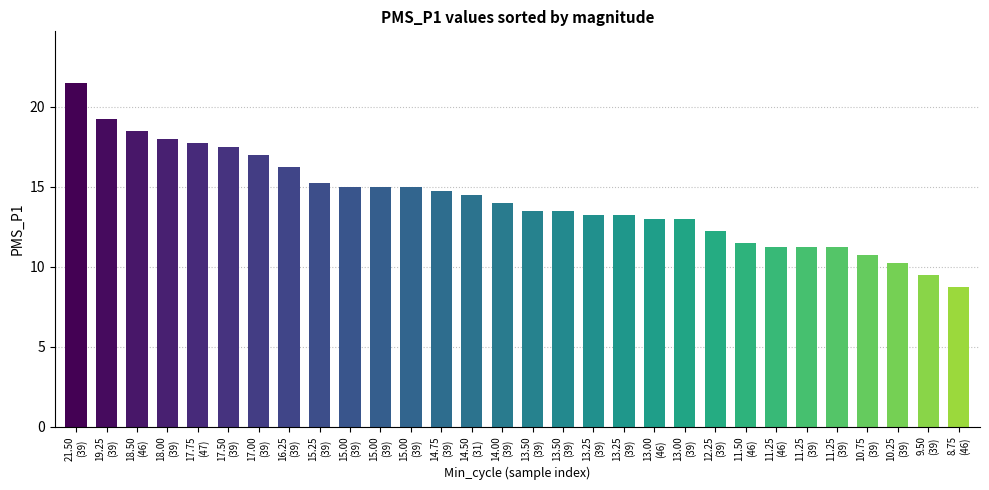

Reading left to right, what are all the values shown in this chart?

21.50
(39)=21.5	19.25
(39)=19.2	18.50
(46)=18.5	18.00
(39)=18.0	17.75
(47)=17.8	17.50
(39)=17.5	17.00
(39)=17.0	16.25
(39)=16.2	15.25
(39)=15.2	15.00
(39)=15.0	15.00
(39)=15.0	15.00
(39)=15.0	14.75
(39)=14.8	14.50
(31)=14.5	14.00
(39)=14.0	13.50
(39)=13.5	13.50
(39)=13.5	13.25
(39)=13.2	13.25
(39)=13.2	13.00
(46)=13.0	13.00
(39)=13.0	12.25
(39)=12.2	11.50
(46)=11.5	11.25
(46)=11.2	11.25
(39)=11.2	11.25
(39)=11.2	10.75
(39)=10.8	10.25
(39)=10.2	9.50
(39)=9.5	8.75
(46)=8.8